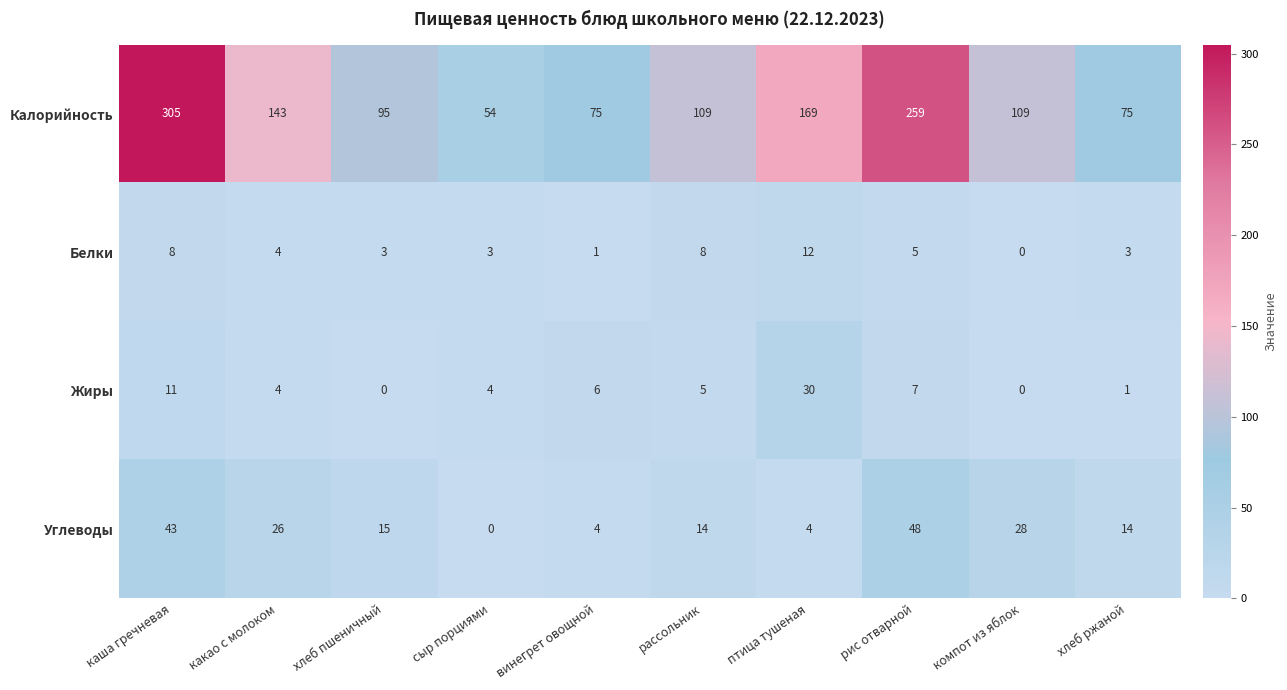

Between хлеб пшеничный and рис отварной, which series saw the biggest shift?

Калорийность